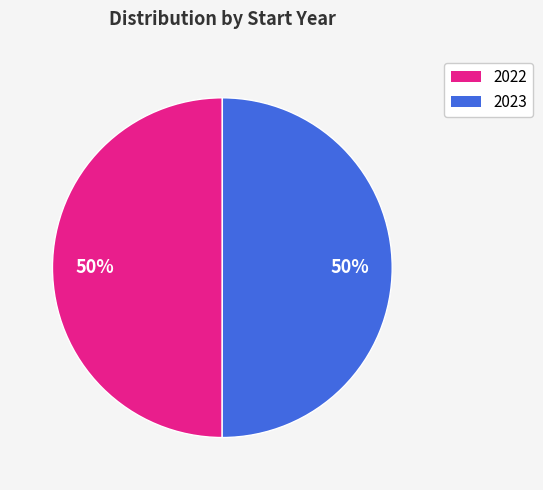

To the nearest percent, what is the average slice percentage?

50%